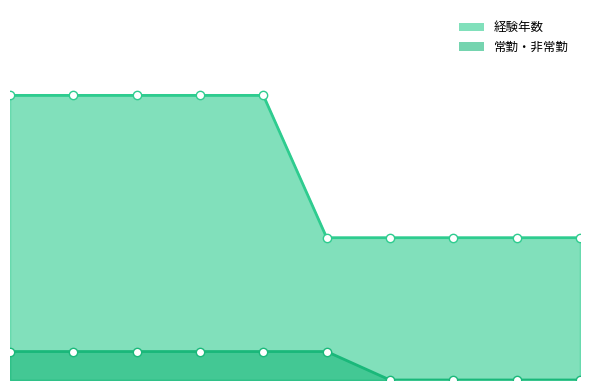

Count the 常勤・非常勤 values in the range 0 to 1.

10